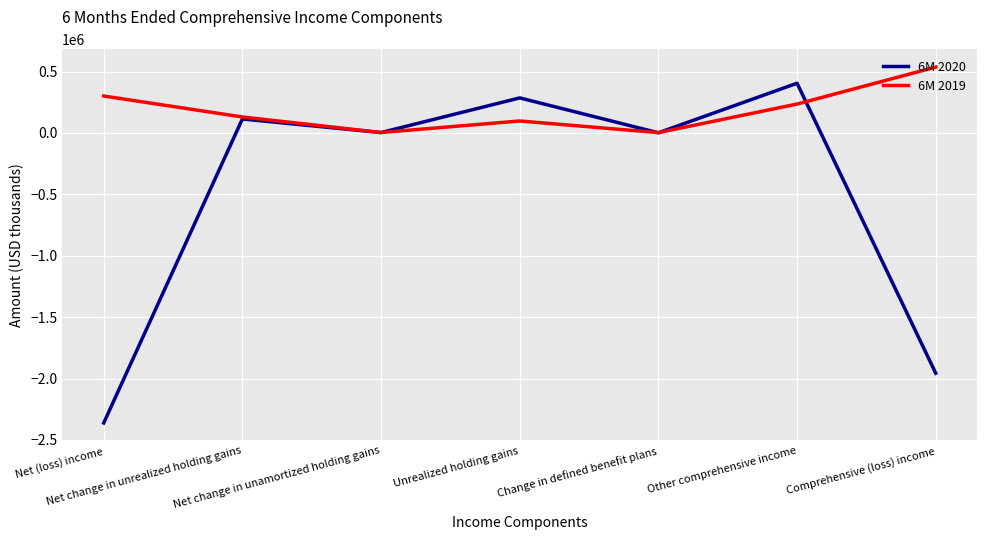

True or false: 6M 2020 and 6M 2019 intersect in this chart.

True